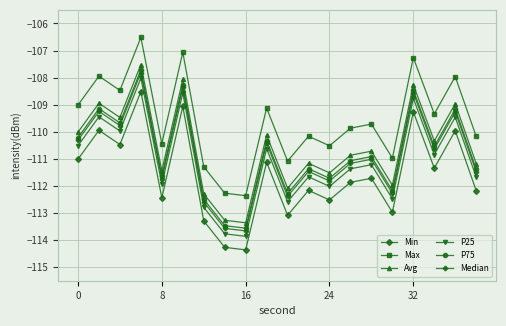

True or false: P75 has more than 2 interior local peaks.

True